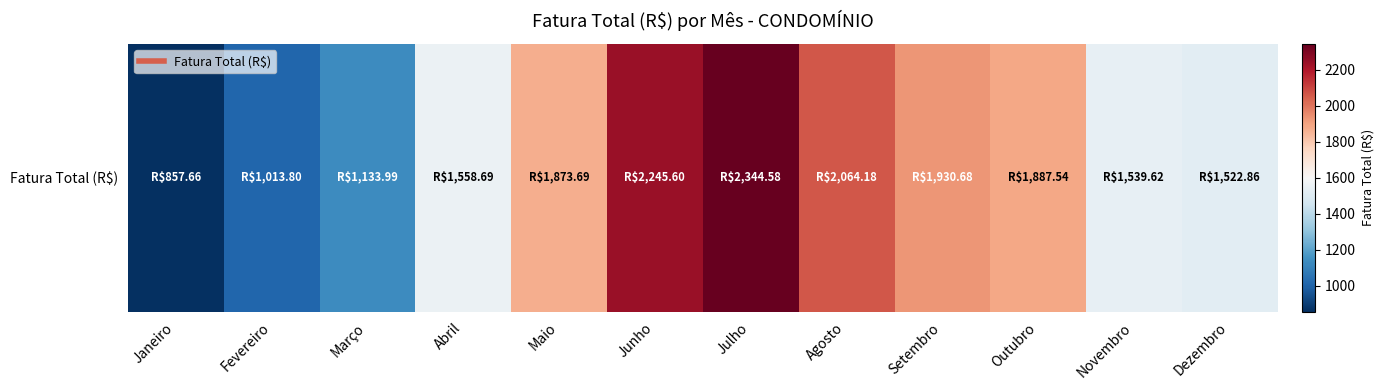

Where does the data first go above 1873?

Maio